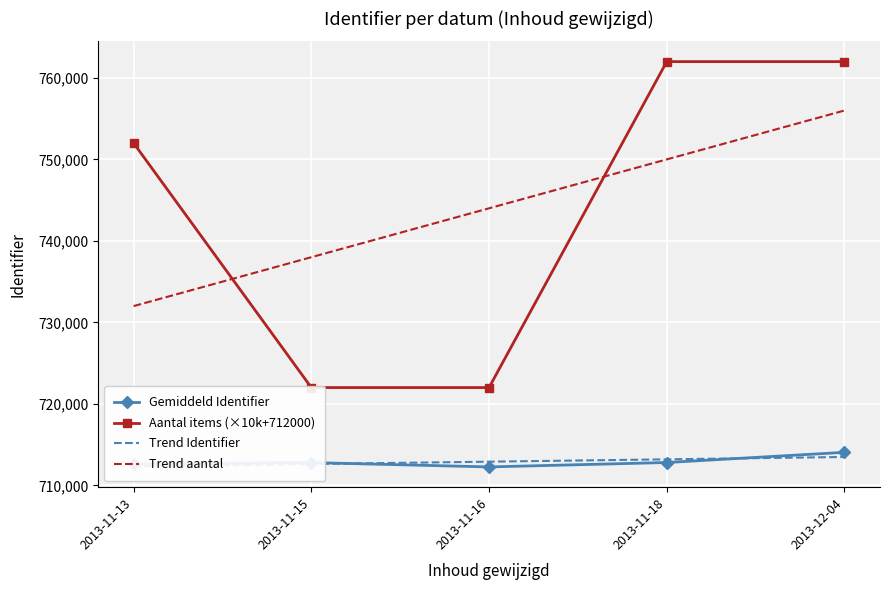

The value of Gemiddeld Identifier at 2013-11-13 is 201366.0. True or false?

False